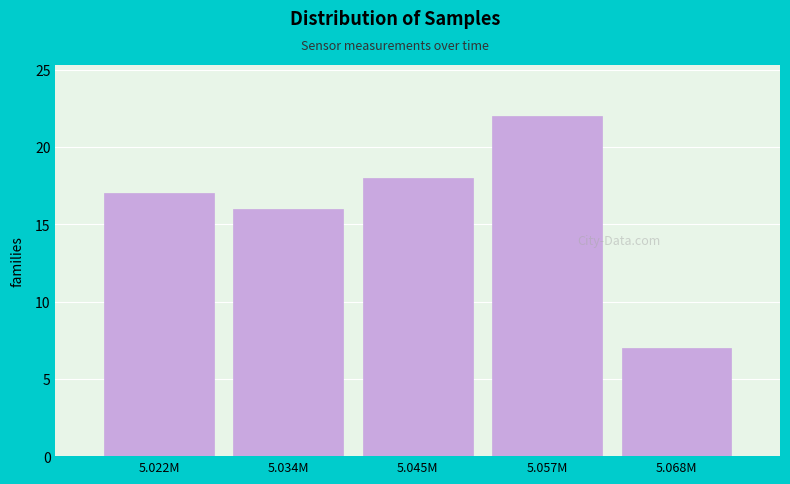

Reading left to right, transcribe all the data shown in this chart.

17	16	18	22	7